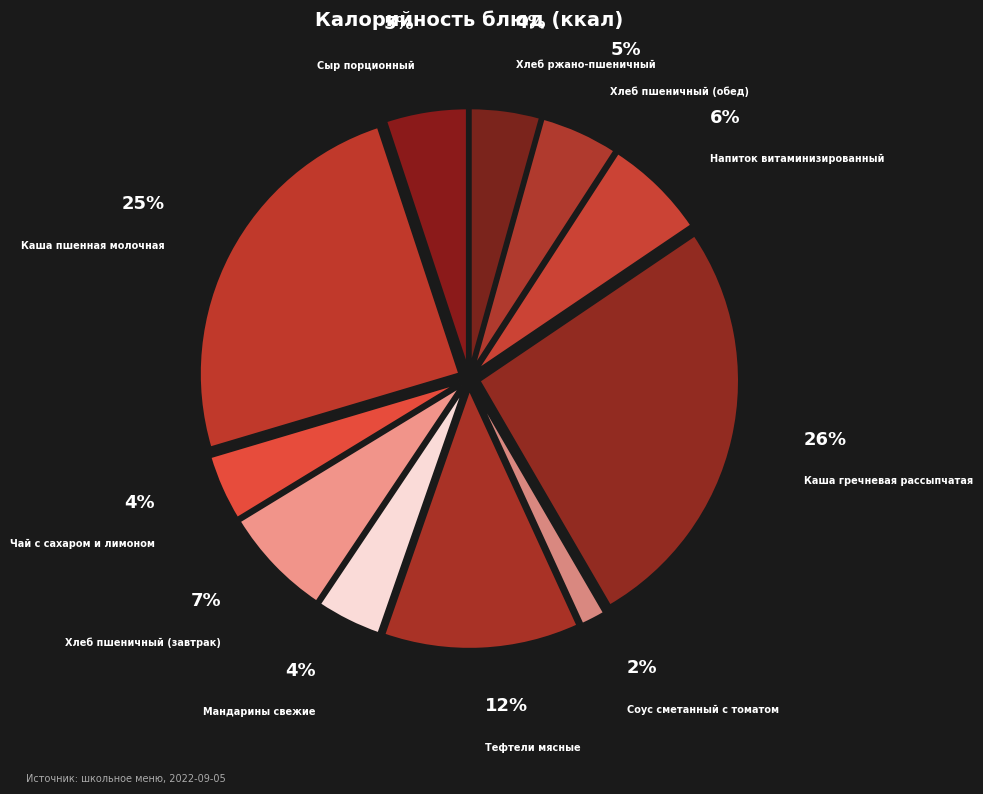

To the nearest percent, what is the combined percentage of Соус сметанный с томатом and Чай с сахаром и лимоном?

6%